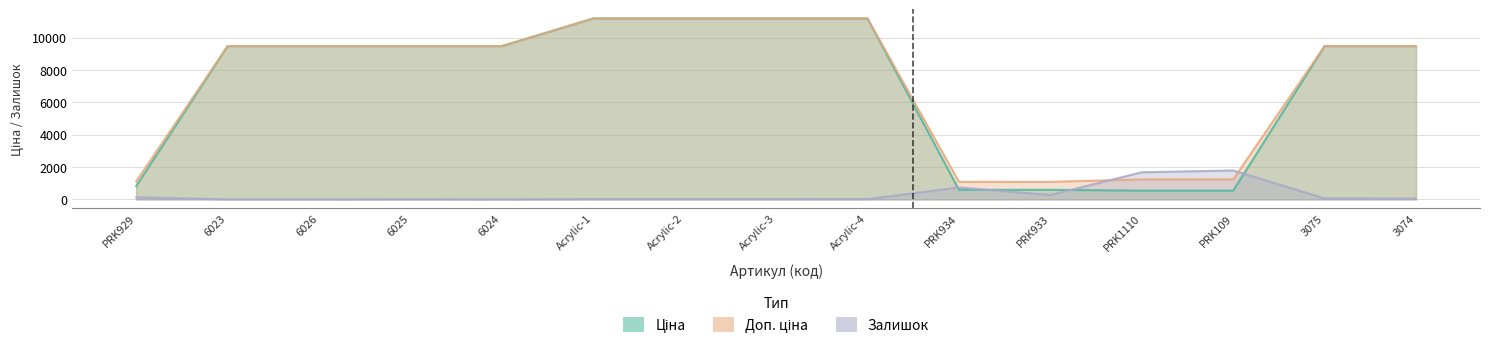

At which category is the sum across all series the highest?

Acrylic-1